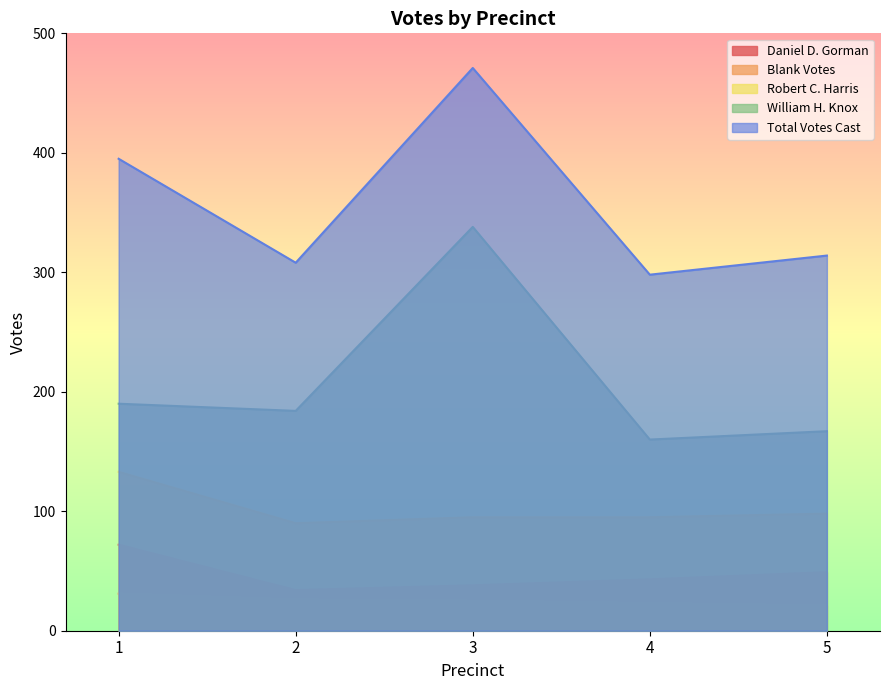

Which label corresponds to the smallest value in the chart?

5